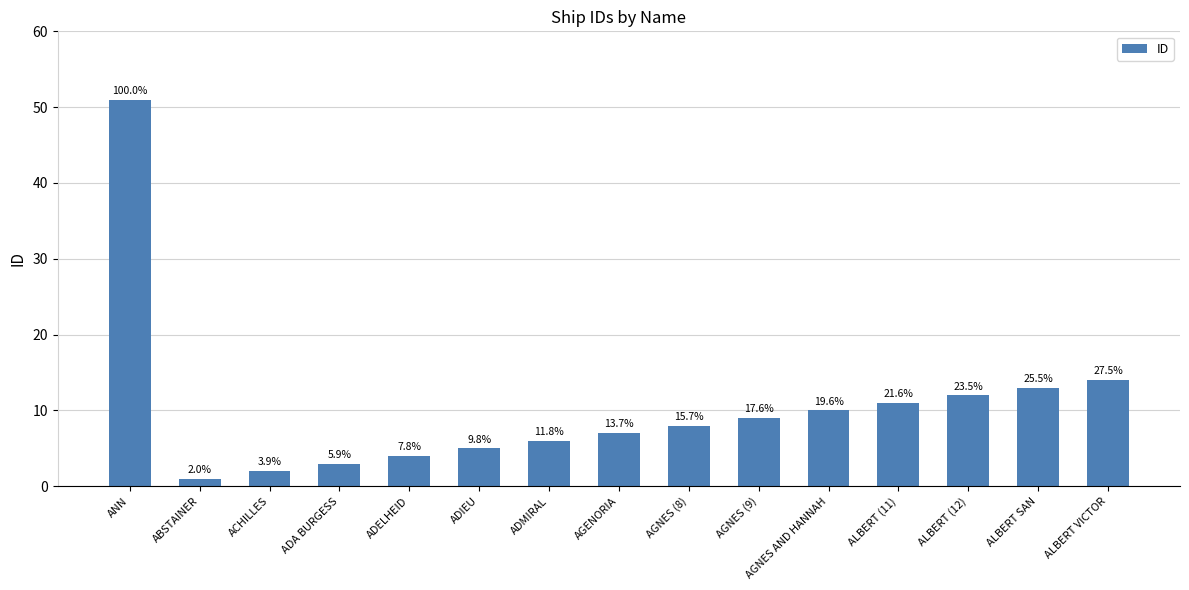

Which label corresponds to the smallest value in the chart?

ABSTAINER